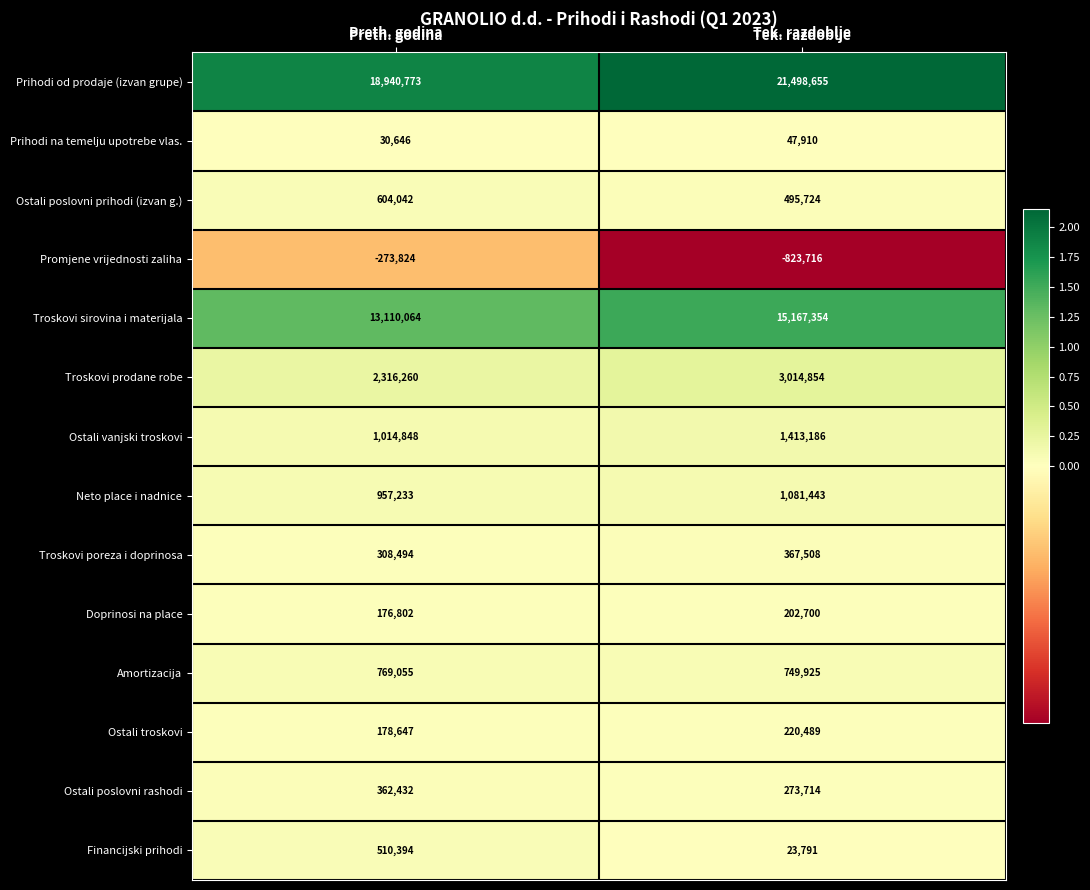

What is the sum of all Ostali troskovi values?

399136